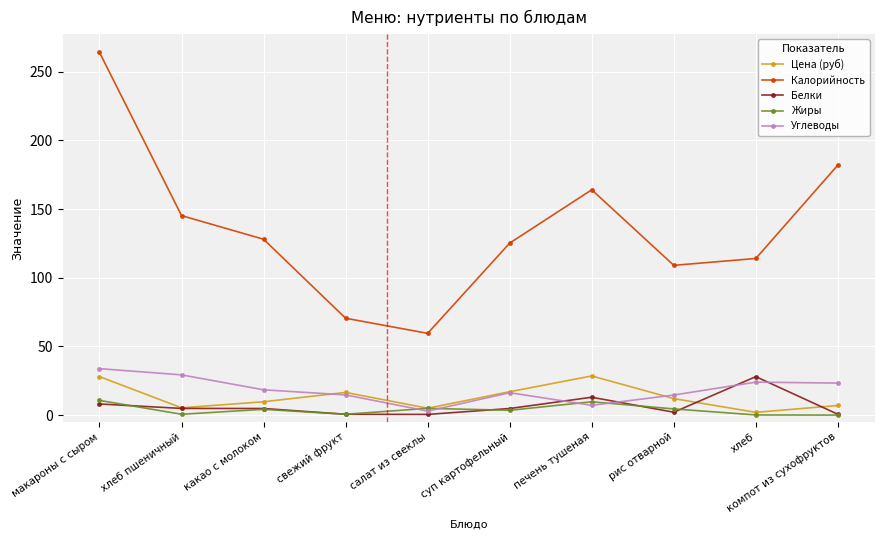

At how many categories does at least one series exceed 72?

8